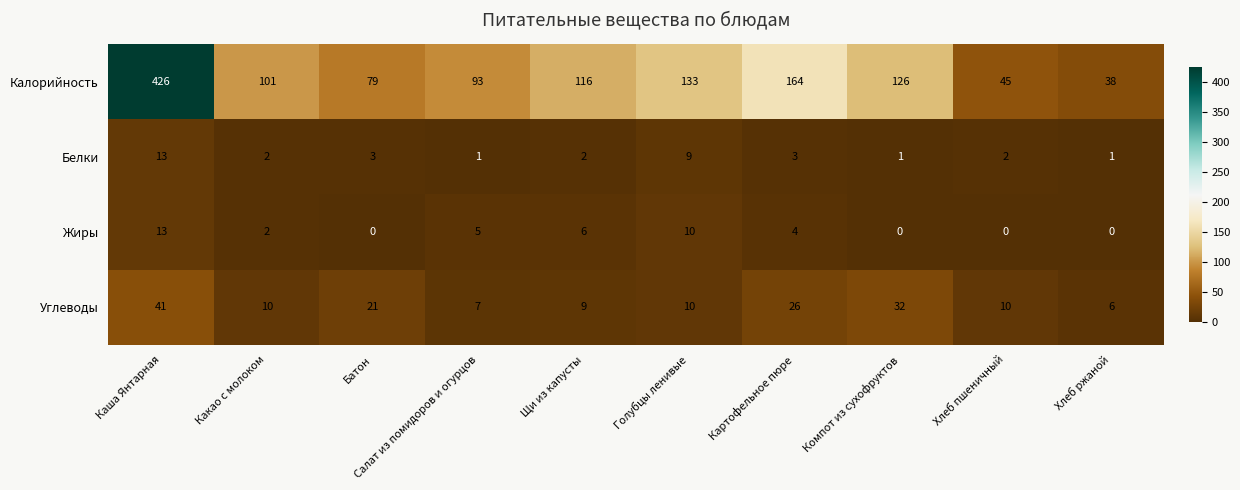

The Калорийность series shows 79 at Батон. True or false?

True